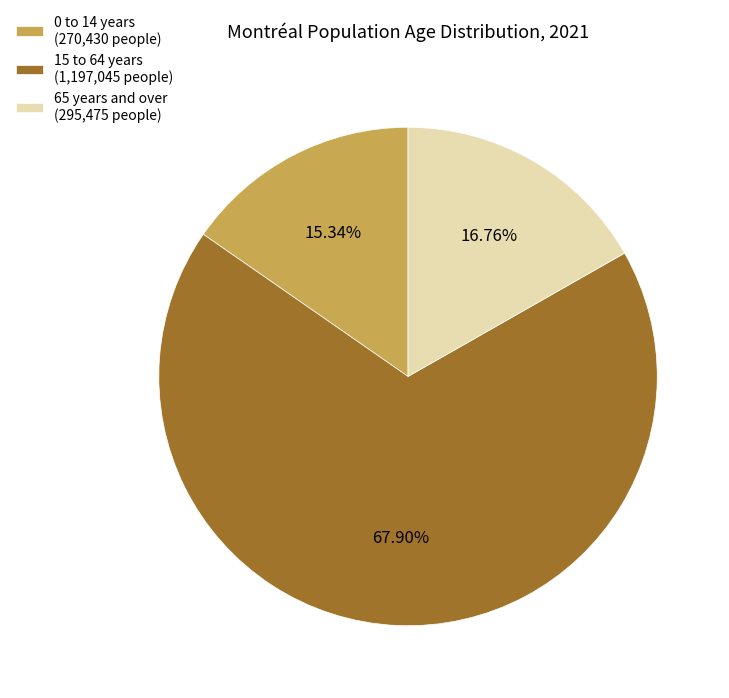

Count the number of slices in the pie.

3